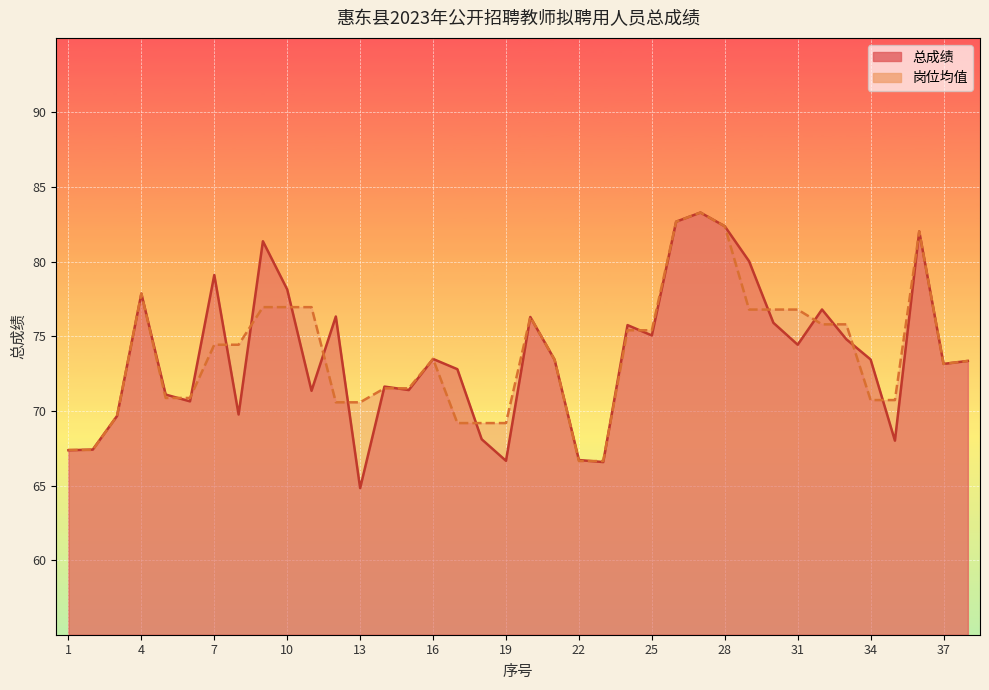

At which category does 岗位均值 reach its first local valley?

37